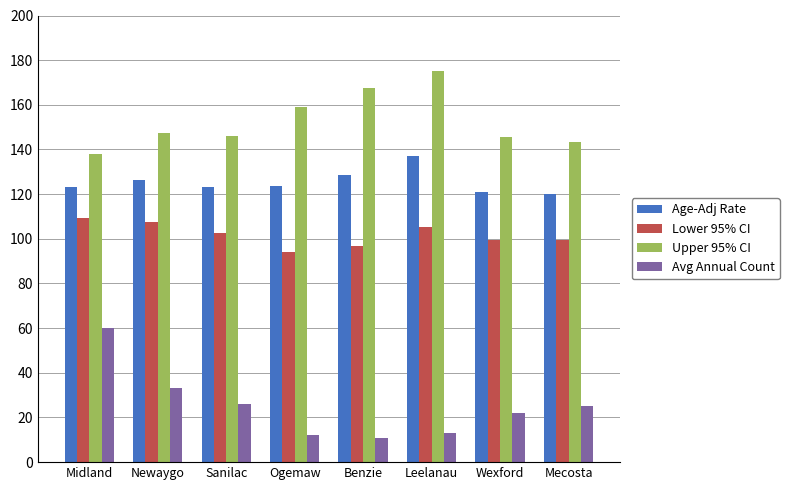

The Lower 95% CI series shows 151.2 at Newaygo. True or false?

False